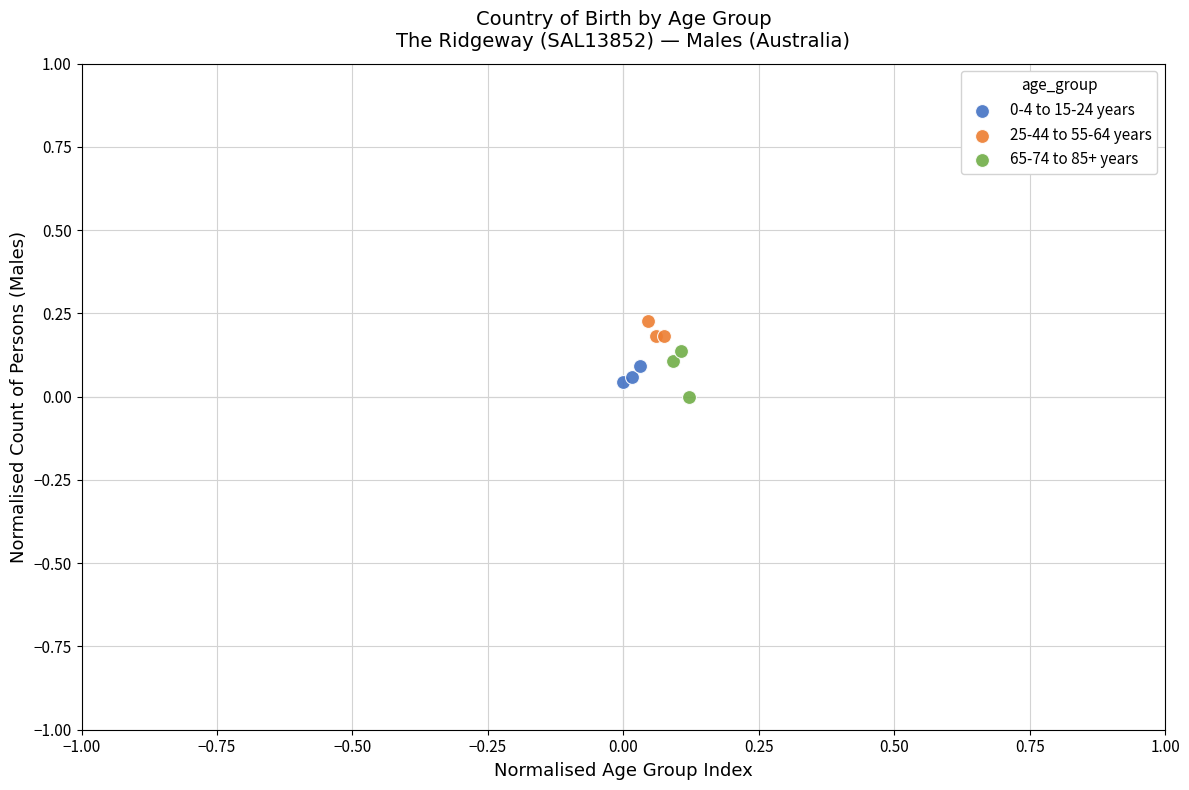

Which series contains the lowest Y value?

65-74 to 85+ years